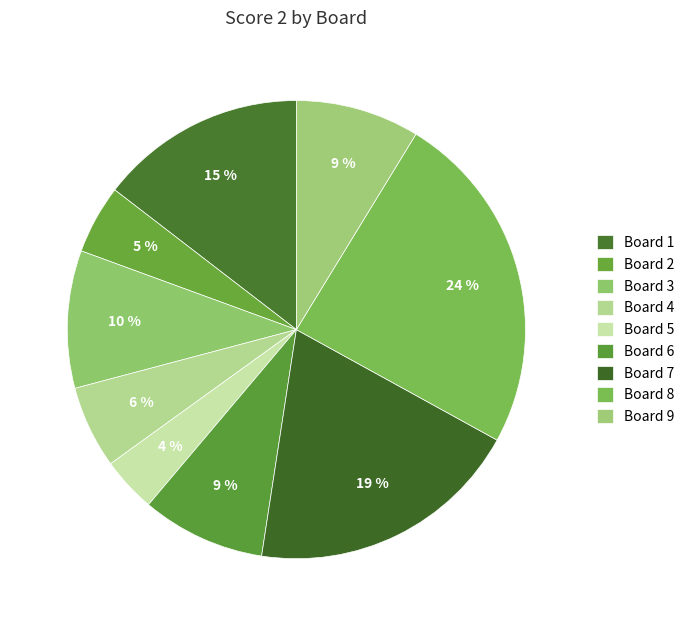

How many segments does this pie chart have?

9